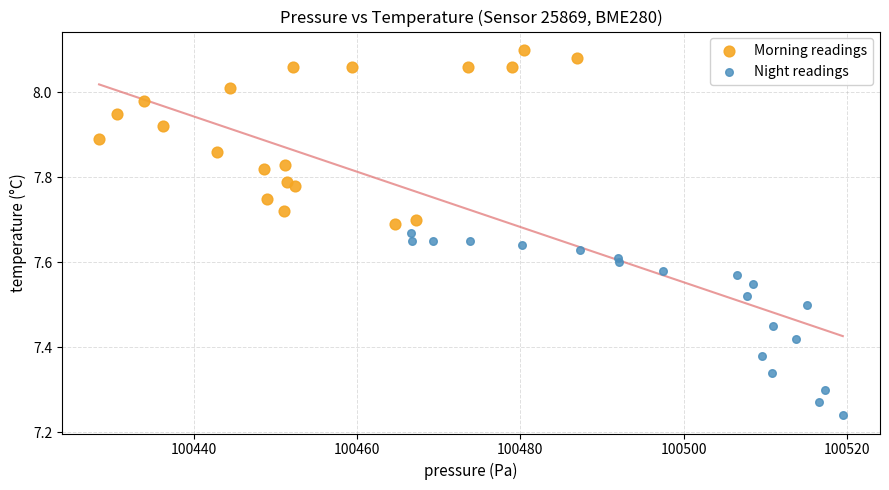

Which series has the widest spread of Y values?

Night readings